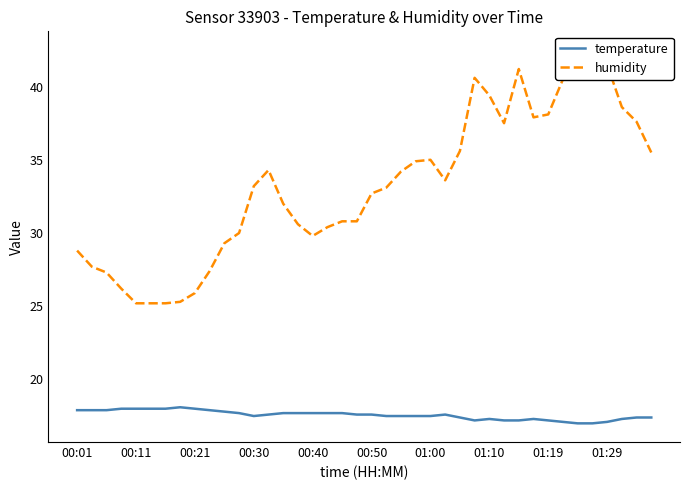

The value of temperature at 00:50 is 17.6. True or false?

True